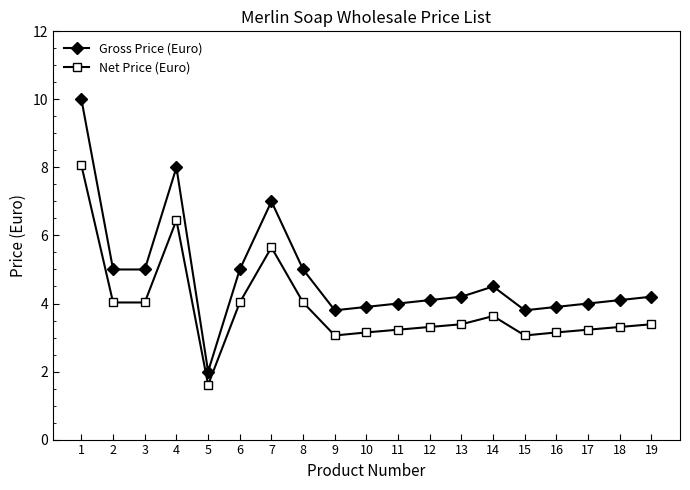

List the series in order of their peak value, lowest first.

Net Price (Euro), Gross Price (Euro)